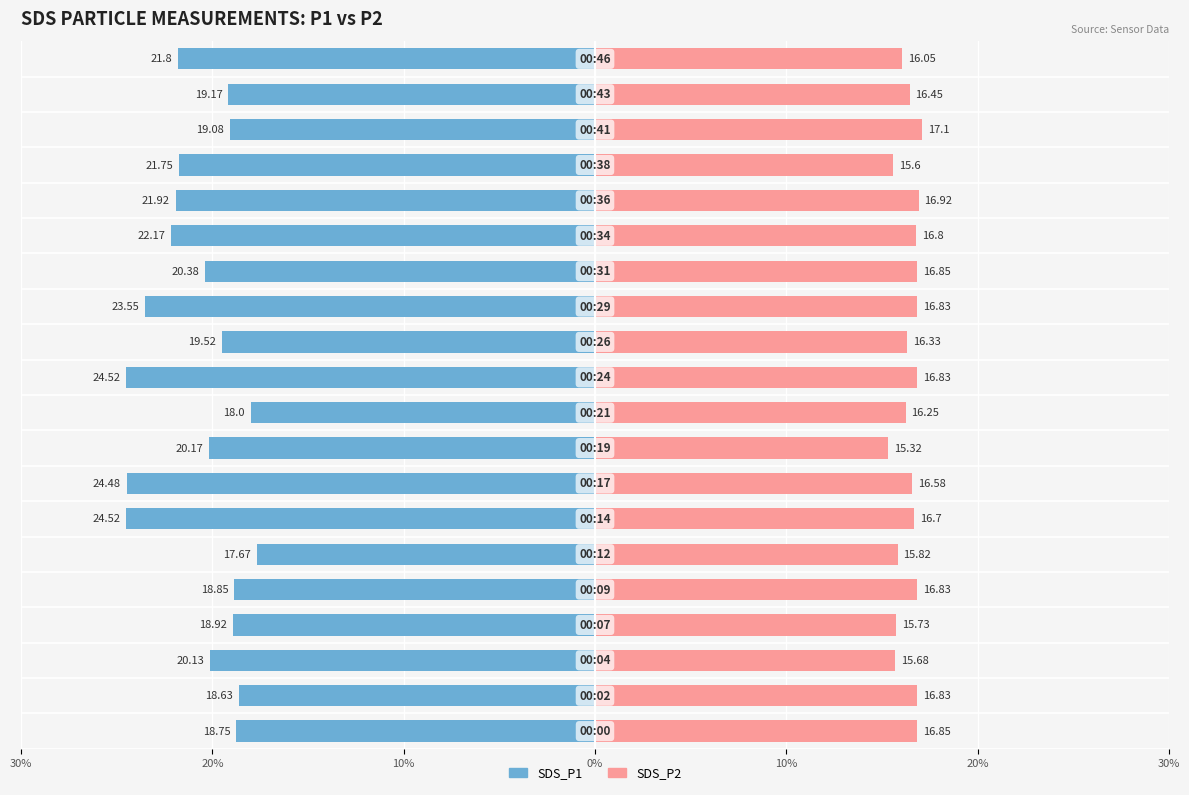

What is the maximum value for SDS_P1?

-17.7